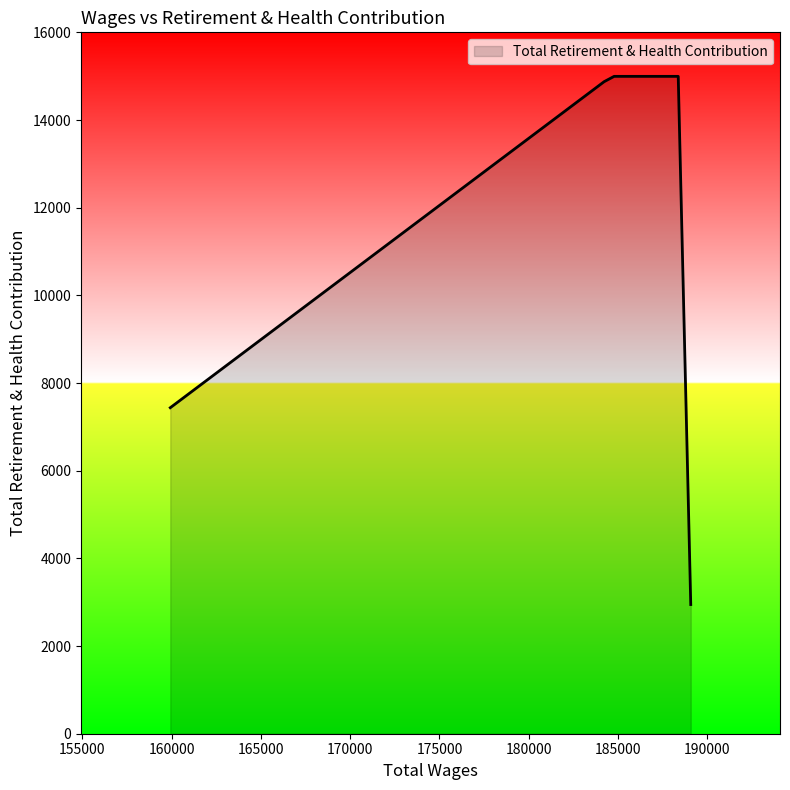

What is the difference between the maximum and minimum values?

12049